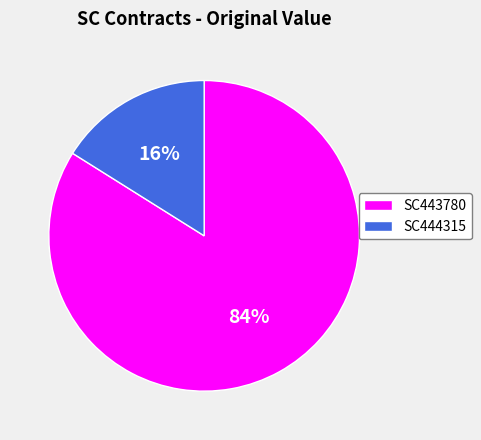

True or false: SC443780 accounts for 93% of the total.

False